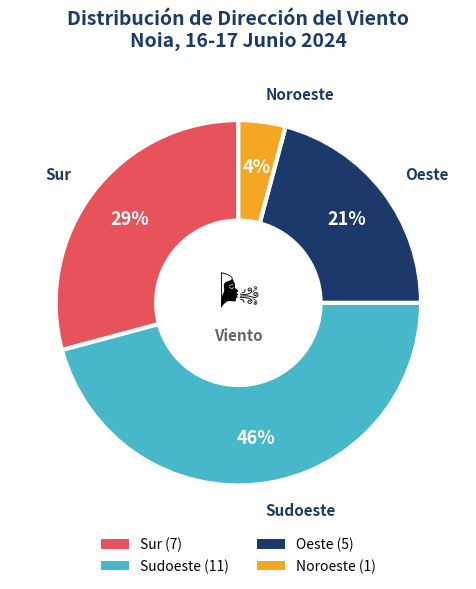

Does Sur represent more than half of the total?

No